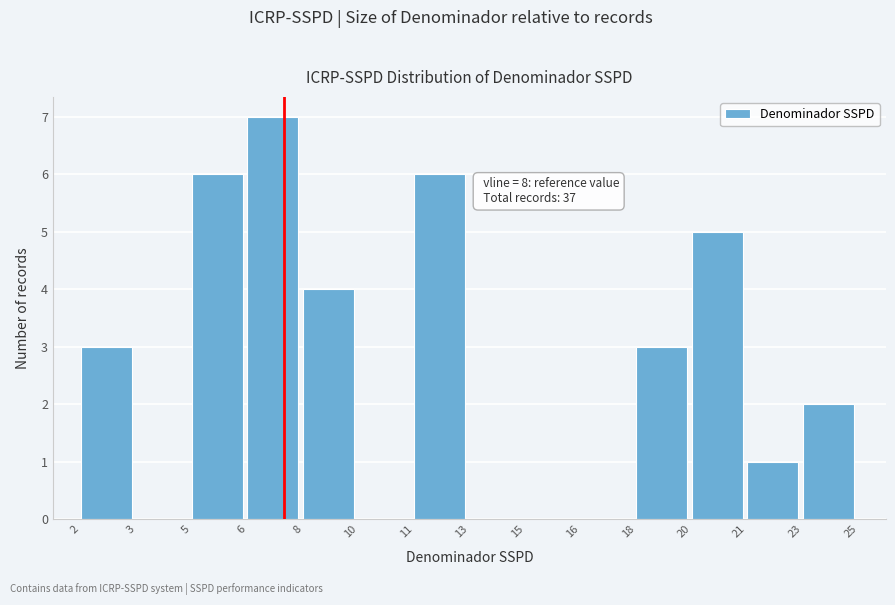

Reading left to right, what are all the values shown in this chart?

2=3	3=0	5=6	6=7	8=4	10=0	11=6	13=0	15=0	16=0	18=3	20=5	21=1	23=2